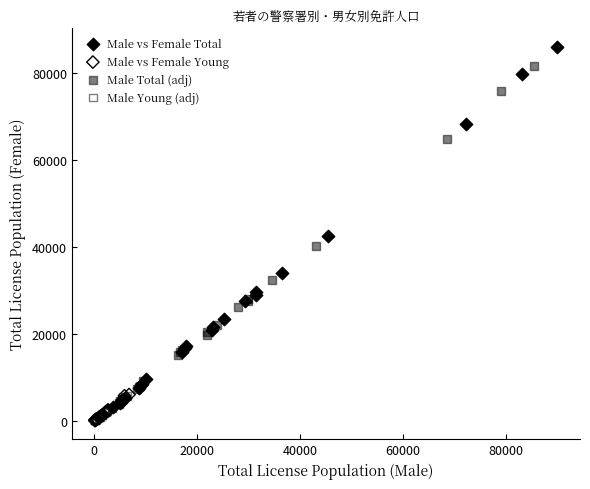

Which series reaches the maximum Y coordinate?

Male vs Female Total